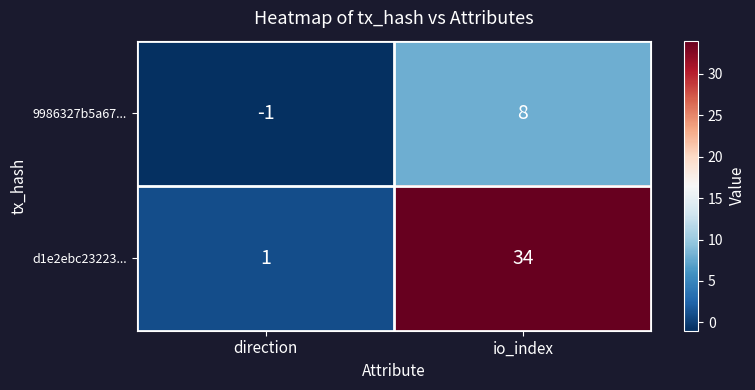

At which category is the sum across all series the highest?

io_index